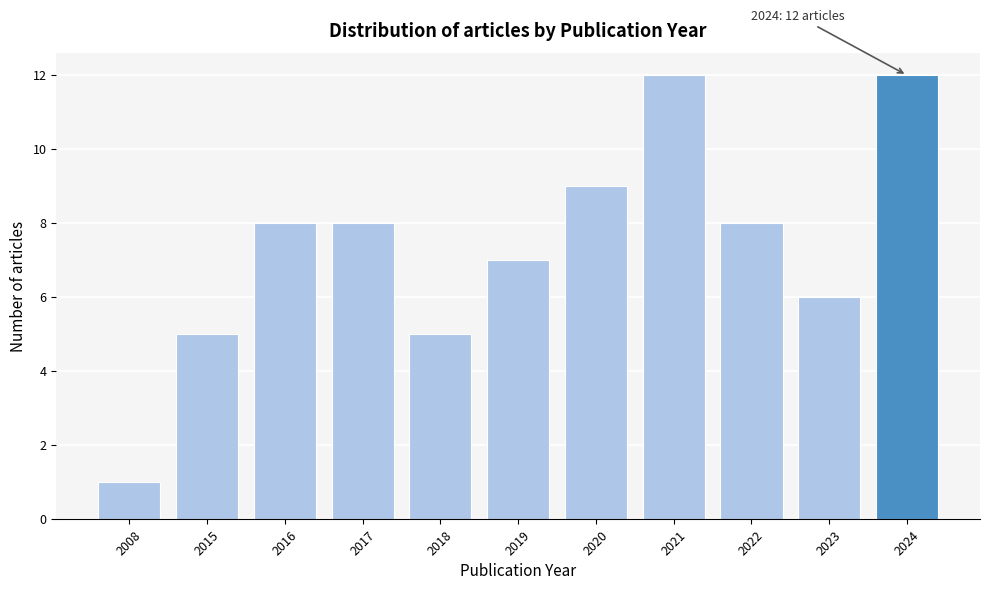

Reading left to right, list all the values displayed in this chart.

1	5	8	8	5	7	9	12	8	6	12